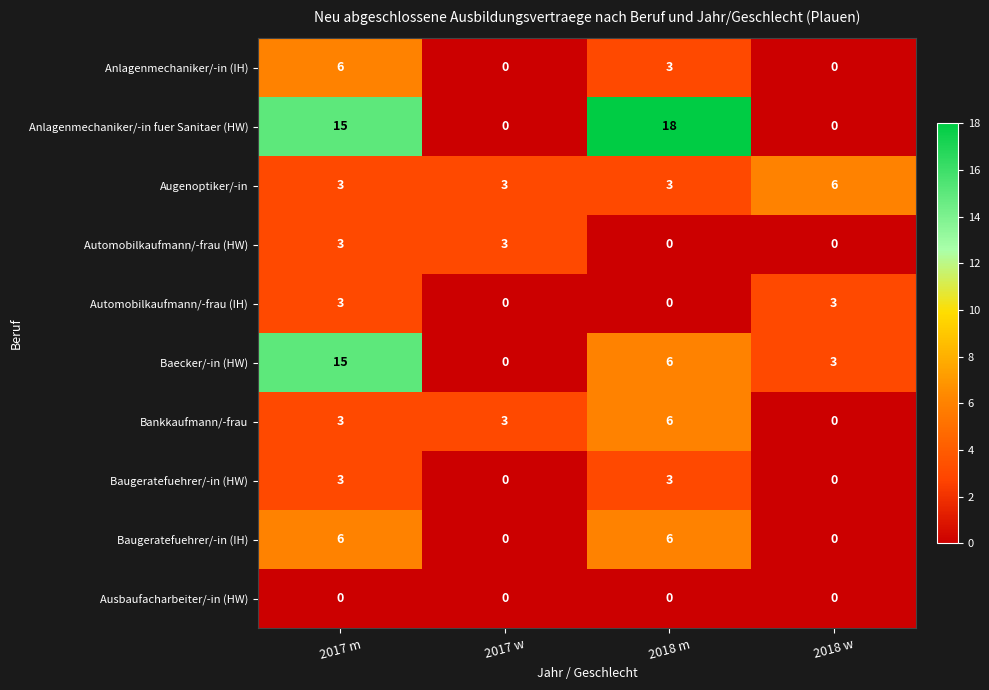

Which series has the largest total across all categories?

Anlagenmechaniker/-in fuer Sanitaer (HW)